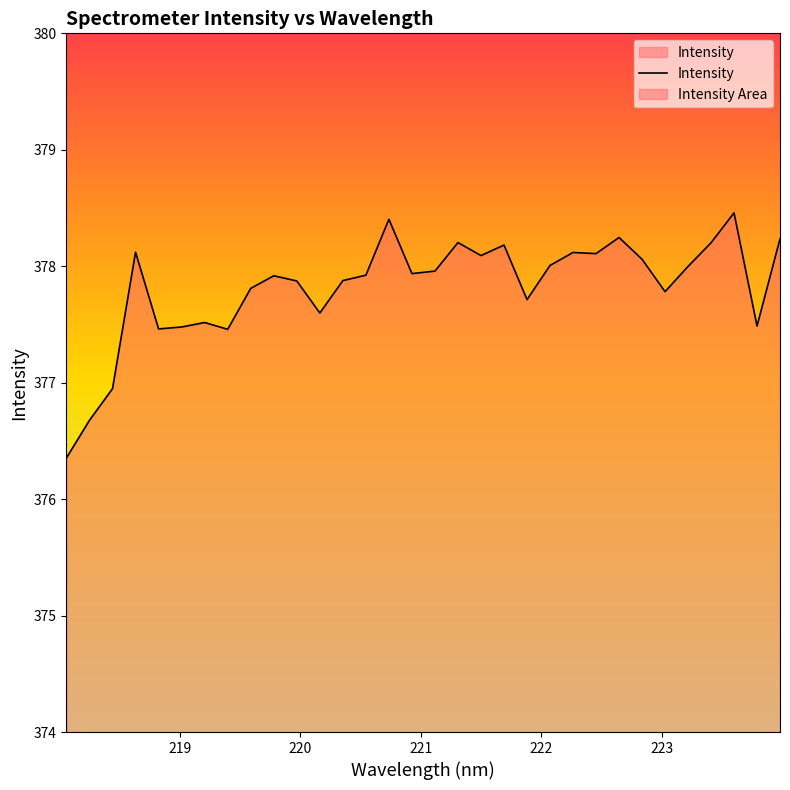

What is the maximum value shown in the chart?

378.5